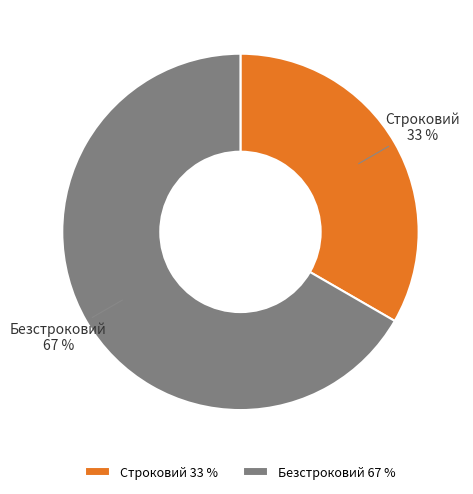

Which category has the smallest portion of the pie?

Строковий